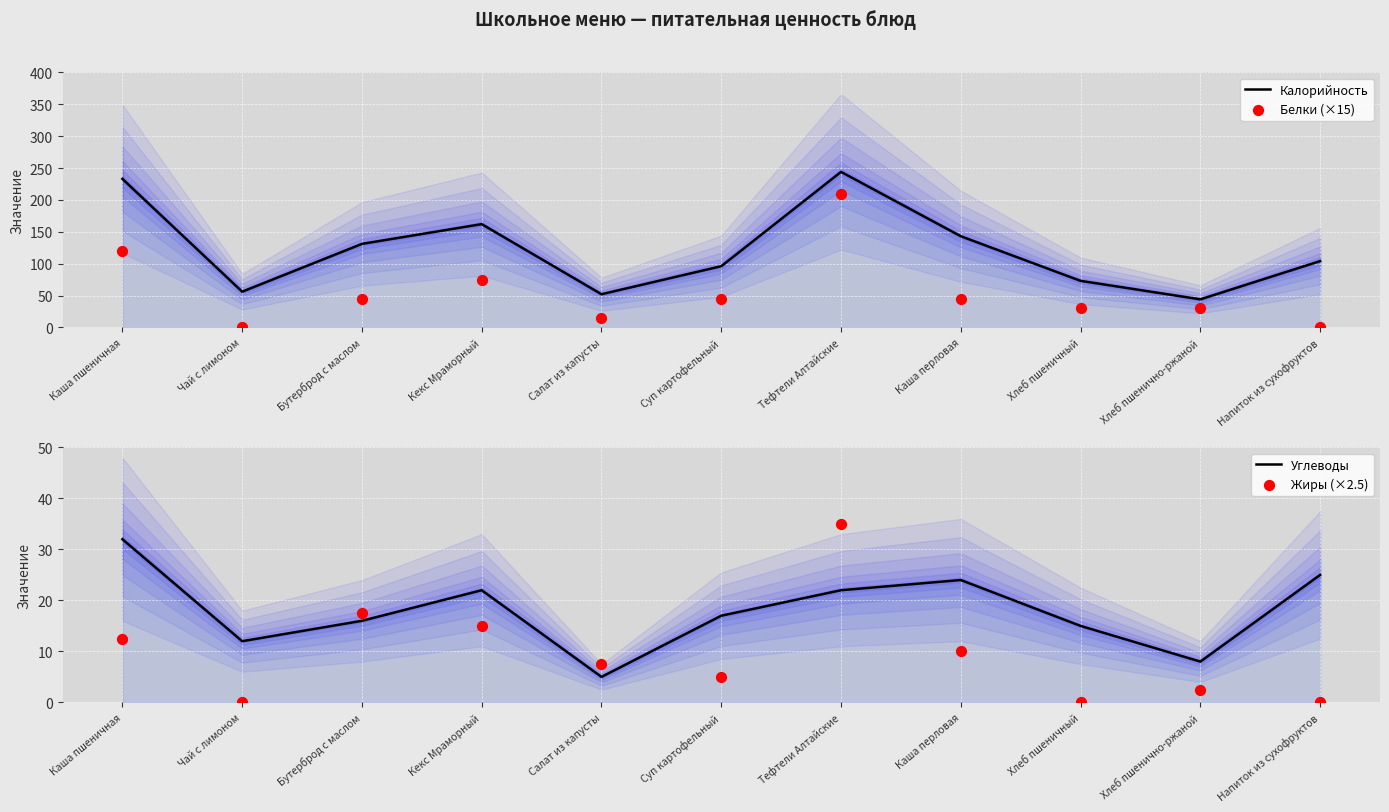

Which series contains the lowest Y value?

Белки (×15)